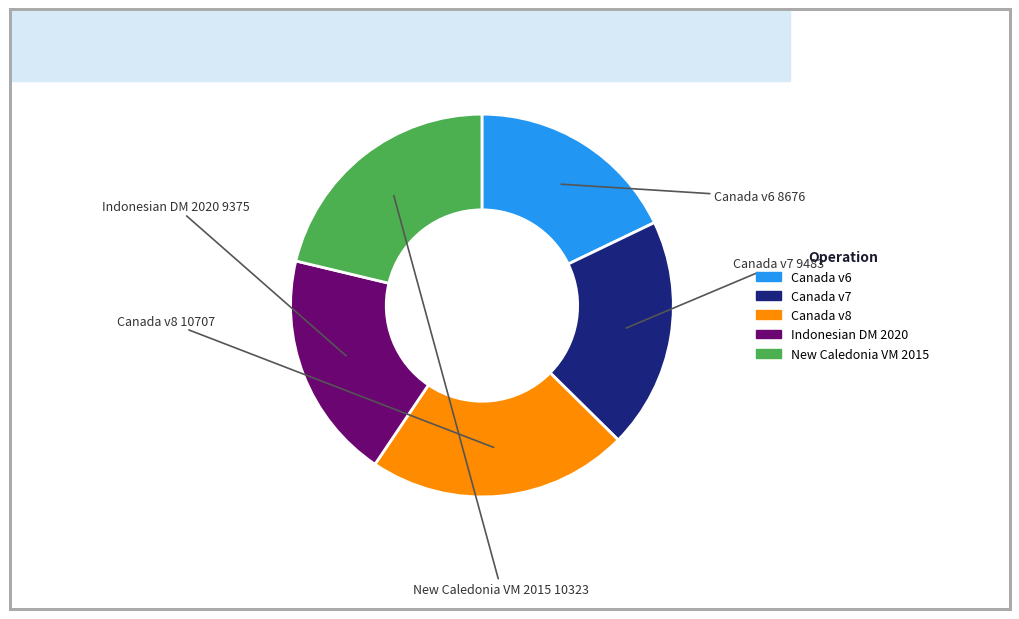

Which category has the smallest portion of the pie?

Canada v6